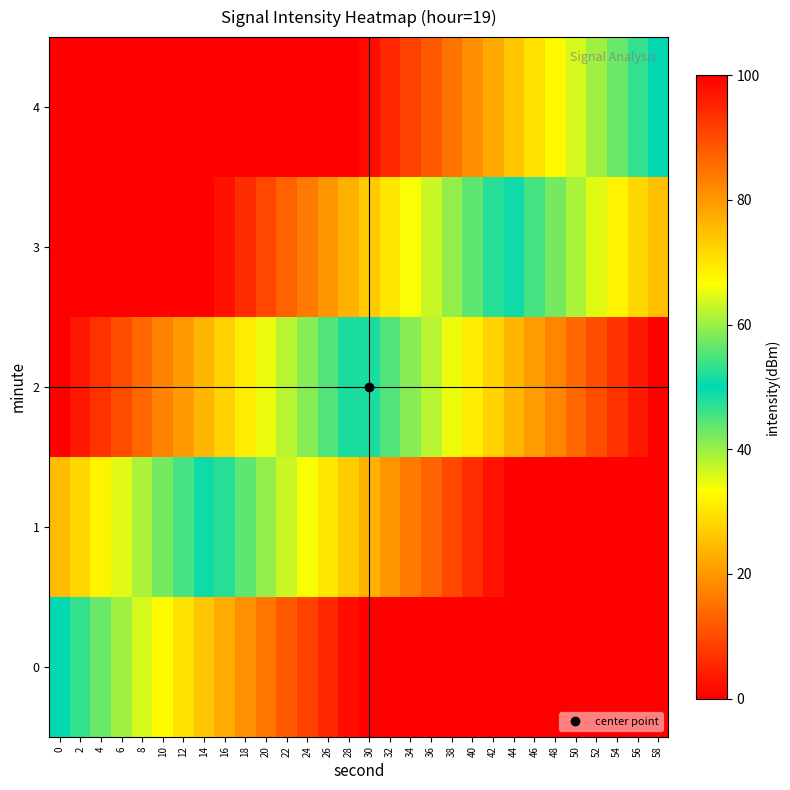

At 0, list the series in order from largest to smallest.

row_2, row_3, row_4, row_1, row_0